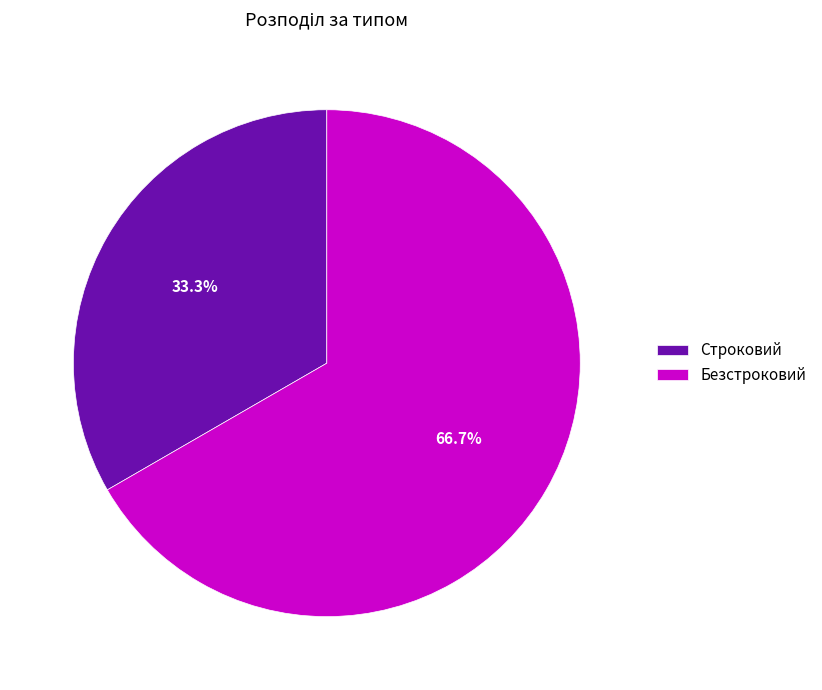

Does any single category account for the majority?

Yes